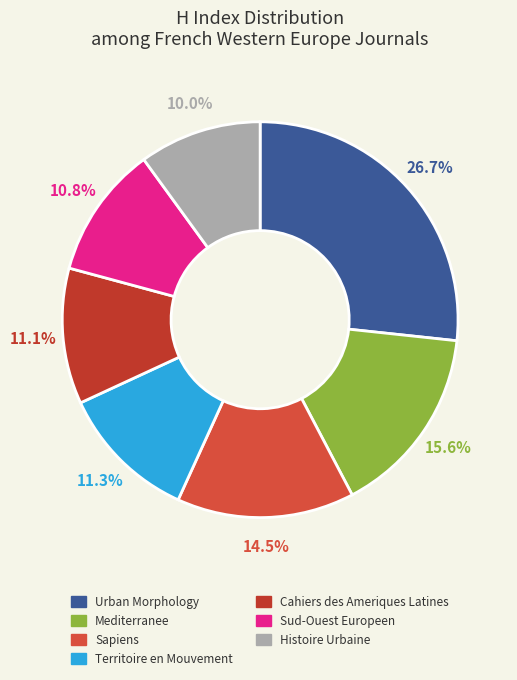

To the nearest percent, what is the difference between the Territoire en Mouvement and Mediterranee slice percentages?

4%